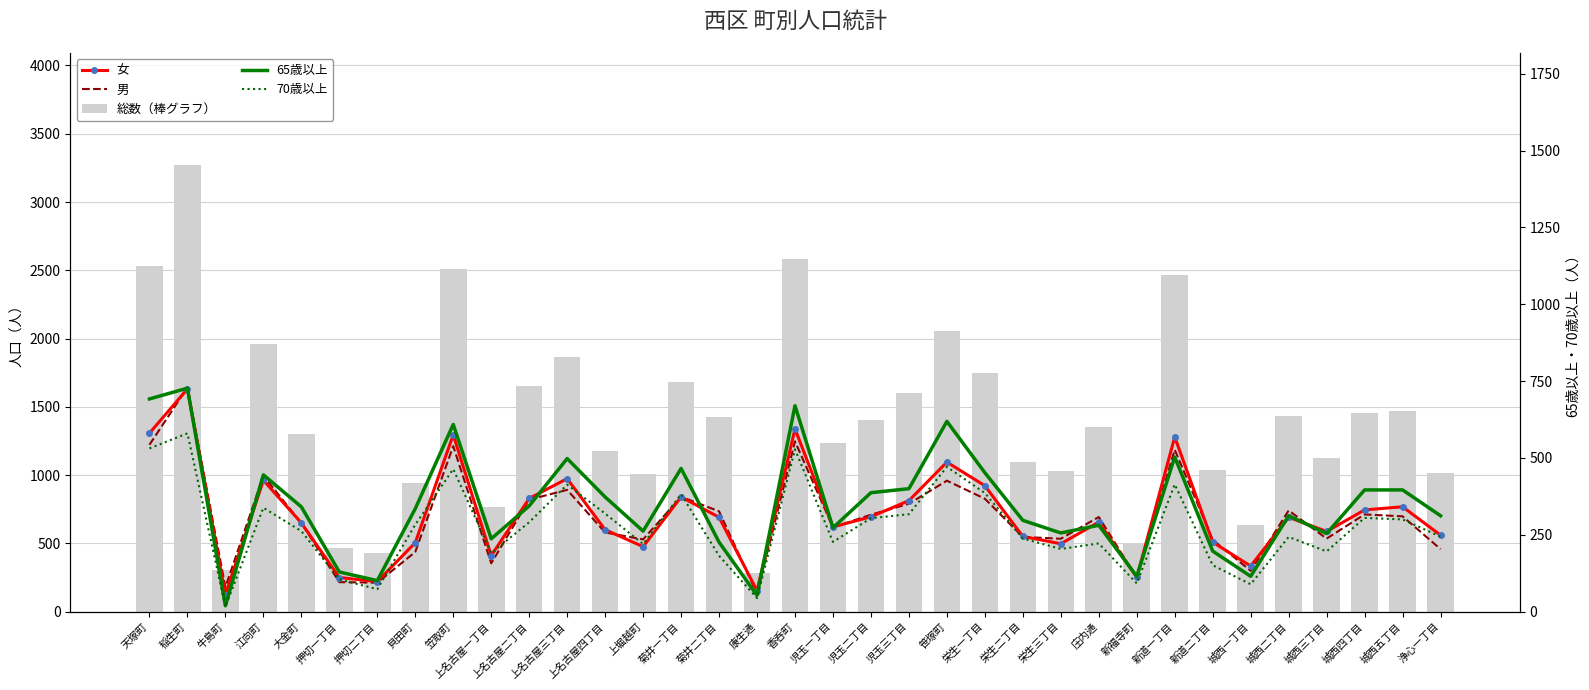

Reading right to left, what are all the values shown in this chart?

女: 浄心一丁目=560	城西五丁目=768	城西四丁目=745	城西三丁目=587	城西二丁目=691	城西一丁目=334	新道二丁目=509	新道一丁目=1279	新福寺町=251	庄内通=656	栄生三丁目=497	栄生二丁目=551	栄生一丁目=922	笹塚町=1095	児玉三丁目=813	児玉二丁目=695	児玉一丁目=620	香呑町=1338	康生通=153	菊井二丁目=691	菊井一丁目=840	上堀越町=476	上名古屋四丁目=600	上名古屋三丁目=974	上名古屋二丁目=829	上名古屋一丁目=410	笠取町=1295	貝田町=505	押切二丁目=220	押切一丁目=250	大金町=650	江向町=962	牛島町=123	稲生町=1631	天塚町=1307
男: 浄心一丁目=458	城西五丁目=698	城西四丁目=712	城西三丁目=535	城西二丁目=741	城西一丁目=299	新道二丁目=526	新道一丁目=1186	新福寺町=249	庄内通=693	栄生三丁目=534	栄生二丁目=547	栄生一丁目=827	笹塚町=959	児玉三丁目=790	児玉二丁目=710	児玉一丁目=617	香呑町=1247	康生通=132	菊井二丁目=735	菊井一丁目=841	上堀越町=529	上名古屋四丁目=580	上名古屋三丁目=892	上名古屋二丁目=820	上名古屋一丁目=354	笠取町=1212	貝田町=437	押切二丁目=212	押切一丁目=216	大金町=648	江向町=995	牛島町=179	稲生町=1642	天塚町=1222
総数（棒グラフ）: 浄心一丁目=1018	城西五丁目=1466	城西四丁目=1457	城西三丁目=1122	城西二丁目=1432	城西一丁目=633	新道二丁目=1035	新道一丁目=2465	新福寺町=500	庄内通=1349	栄生三丁目=1031	栄生二丁目=1098	栄生一丁目=1749	笹塚町=2054	児玉三丁目=1603	児玉二丁目=1405	児玉一丁目=1237	香呑町=2585	康生通=285	菊井二丁目=1426	菊井一丁目=1681	上堀越町=1005	上名古屋四丁目=1180	上名古屋三丁目=1866	上名古屋二丁目=1649	上名古屋一丁目=764	笠取町=2507	貝田町=942	押切二丁目=432	押切一丁目=466	大金町=1298	江向町=1957	牛島町=302	稲生町=3273	天塚町=2529
65歳以上: 浄心一丁目=312	城西五丁目=396	城西四丁目=396	城西三丁目=254	城西二丁目=312	城西一丁目=115	新道二丁目=197	新道一丁目=503	新福寺町=115	庄内通=281	栄生三丁目=256	栄生二丁目=297	栄生一丁目=452	笹塚町=619	児玉三丁目=400	児玉二丁目=387	児玉一丁目=273	香呑町=670	康生通=53	菊井二丁目=226	菊井一丁目=466	上堀越町=262	上名古屋四丁目=373	上名古屋三丁目=498	上名古屋二丁目=344	上名古屋一丁目=237	笠取町=609	貝田町=335	押切二丁目=101	押切一丁目=129	大金町=341	江向町=445	牛島町=19	稲生町=727	天塚町=692
70歳以上: 浄心一丁目=244	城西五丁目=300	城西四丁目=305	城西三丁目=196	城西二丁目=243	城西一丁目=89	新道二丁目=151	新道一丁目=414	新福寺町=92	庄内通=222	栄生三丁目=204	栄生二丁目=238	栄生一丁目=386	笹塚町=471	児玉三丁目=317	児玉二丁目=304	児玉一丁目=227	香呑町=528	康生通=44	菊井二丁目=182	菊井一丁目=382	上堀越町=220	上名古屋四丁目=319	上名古屋三丁目=413	上名古屋二丁目=291	上名古屋一丁目=190	笠取町=464	貝田町=283	押切二丁目=73	押切一丁目=105	大金町=262	江向町=338	牛島町=16	稲生町=580	天塚町=531